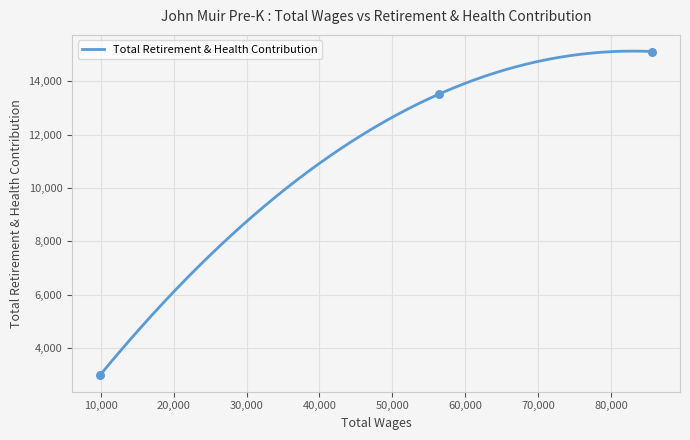

What is the ratio of the value at 9869 to the value at 85674?

0.2